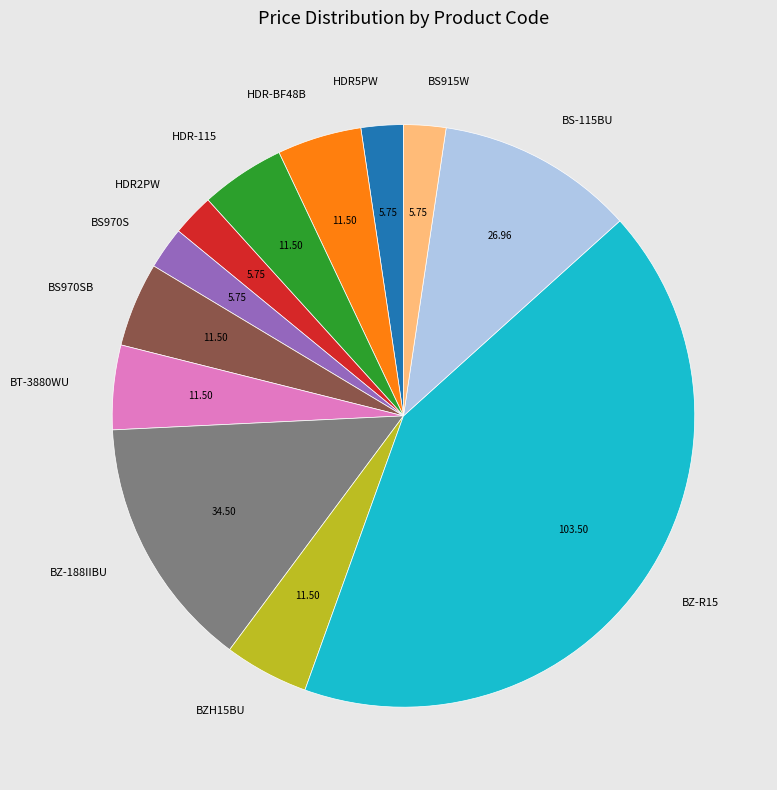

Approximately how many times larger is the value at BT-3880WU compared to HDR-BF48B?

1.0